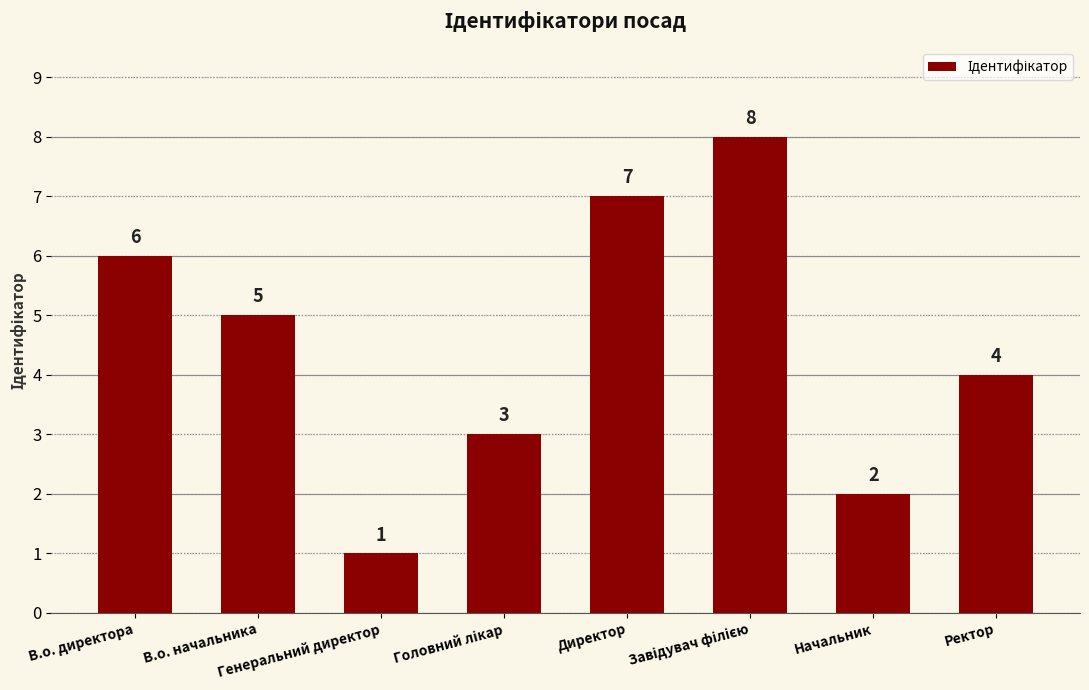

What is the ratio of the value at Генеральний директор to the value at В.о. директора?

0.2